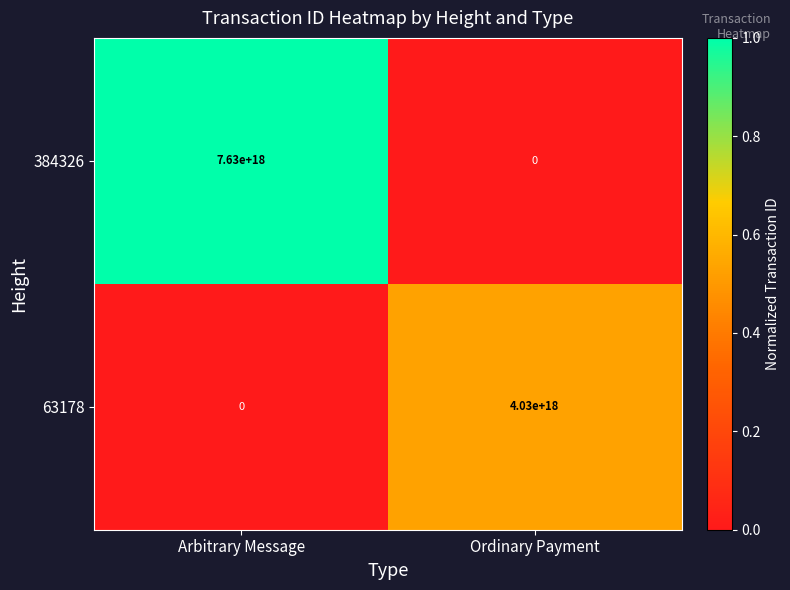

True or false: 63178 has a value of 0 at Arbitrary Message.

True